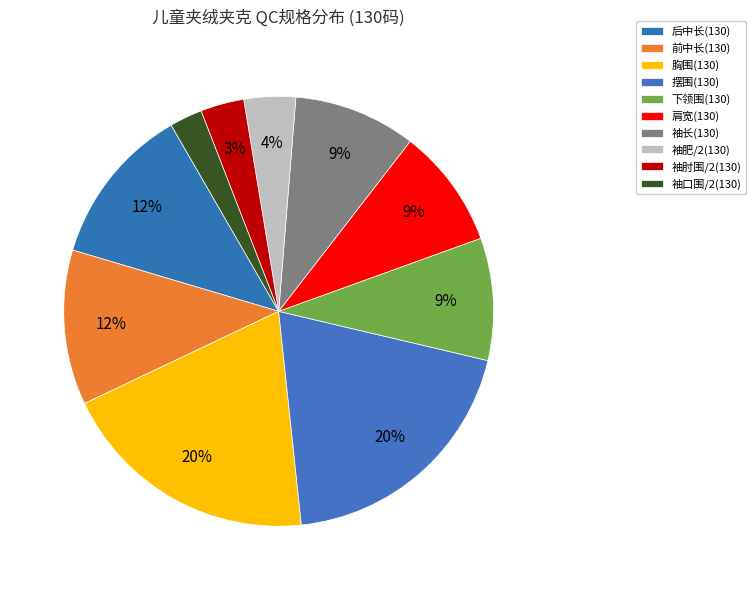

What percentage is the 前中长(130) slice, to the nearest percent?

12%